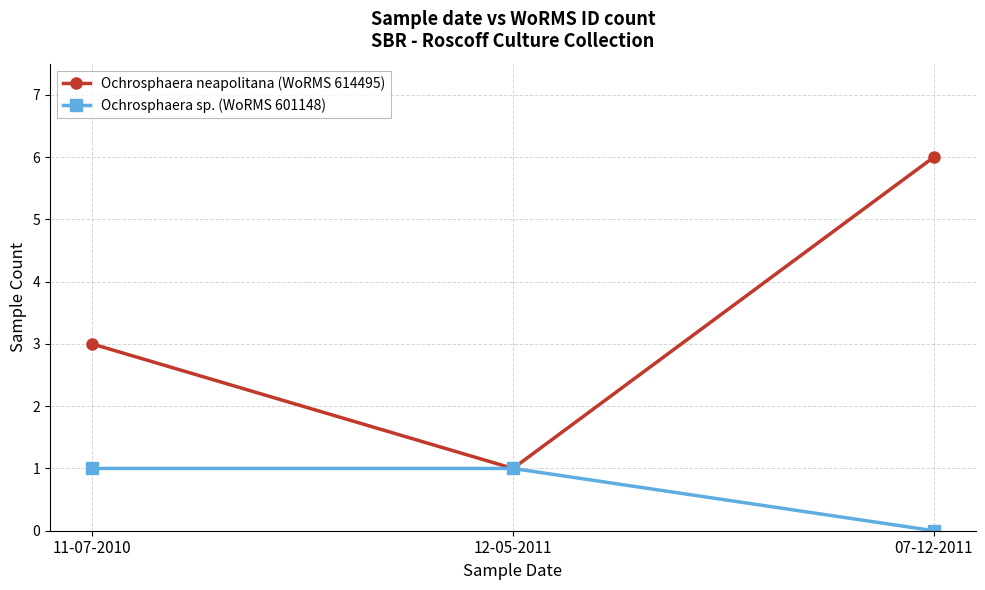

Between 11-07-2010 and 07-12-2011, which series saw the biggest shift?

Ochrosphaera neapolitana (WoRMS 614495)